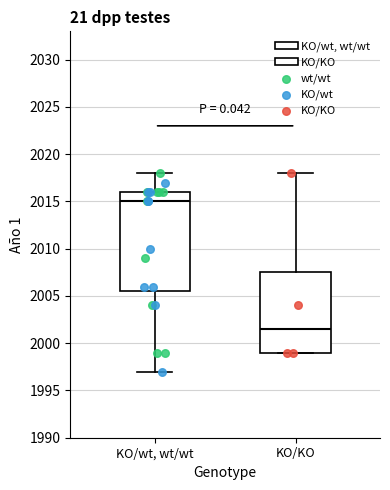

Reading left to right, transcribe this box plot: for each box, give where its median line is, the range the box spans, and where its two whiskers end, as read against the y-axis. The values are not printed on the chart, so give them approximately, as read against the axis.

KO/wt, wt/wt: median 2015.0, box 2005.5 to 2016.0, whiskers 1997.0 to 2018.0
KO/KO: median 2001.5, box 1999.0 to 2007.5, whiskers 1999.0 to 2018.0